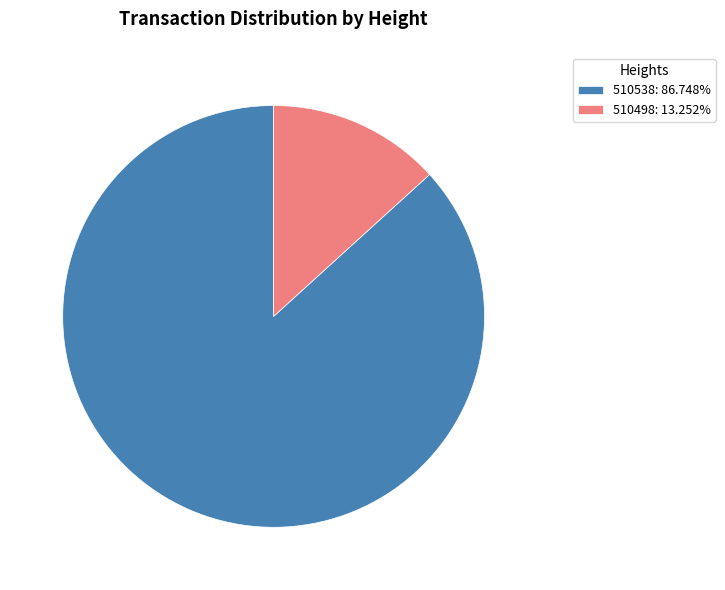

Is 510538: 86.748% the majority of the pie?

Yes